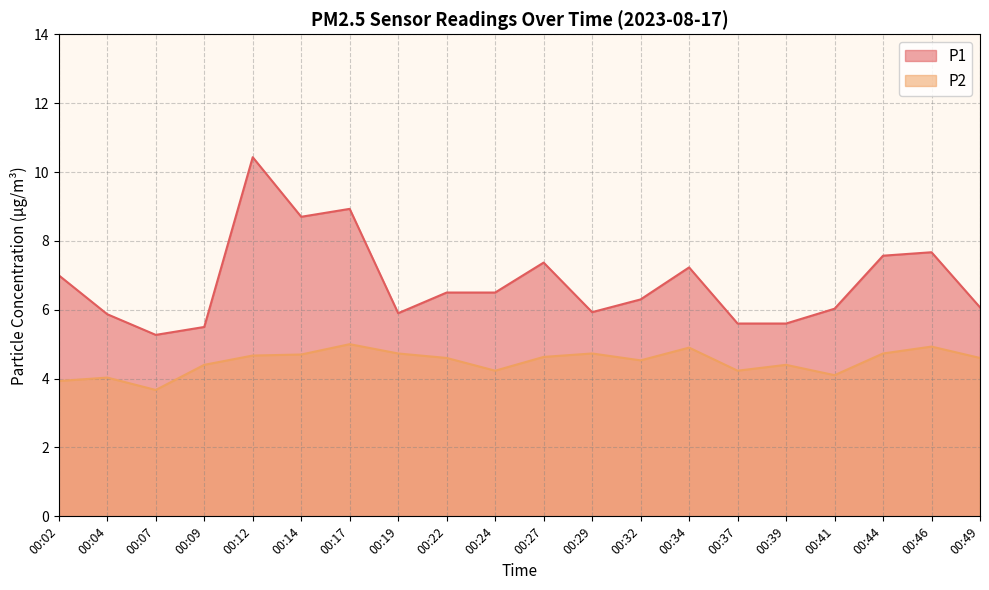

True or false: P1 and P2 cross at least once.

False